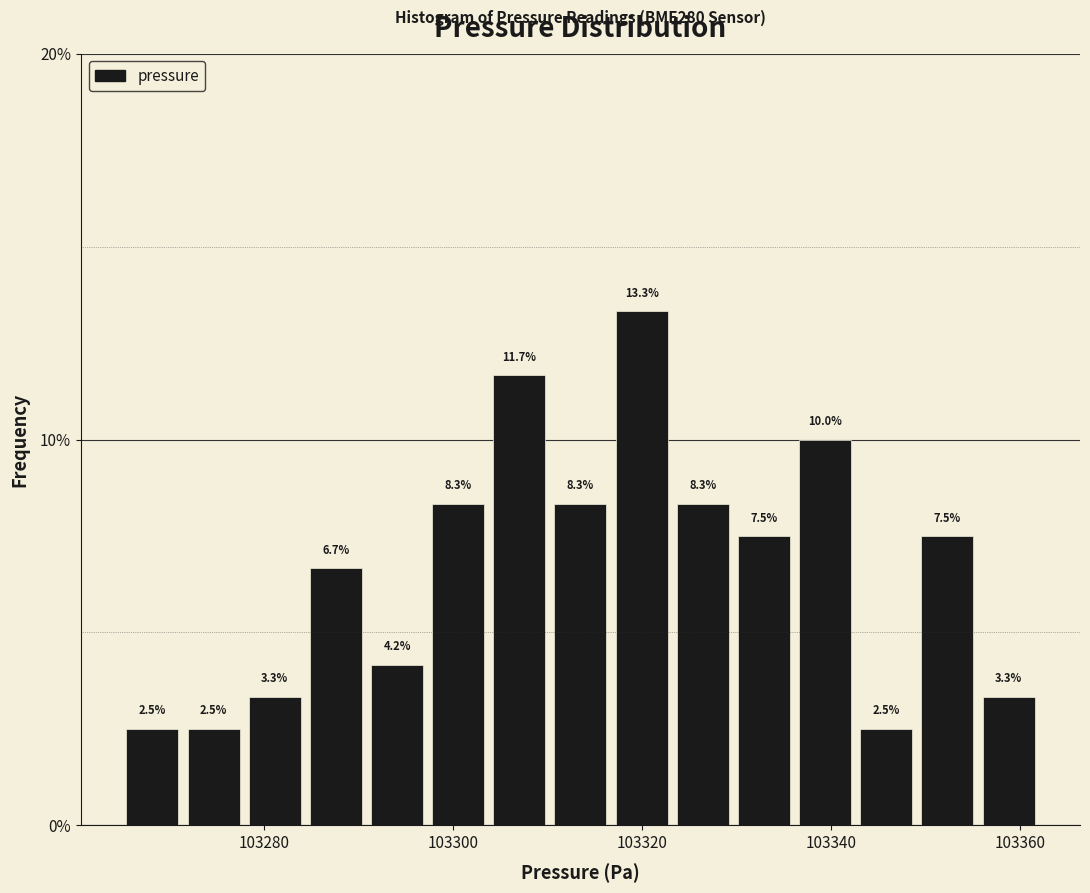

Read against the x-axis, roughly where is the centre of the tallest bar?

103320